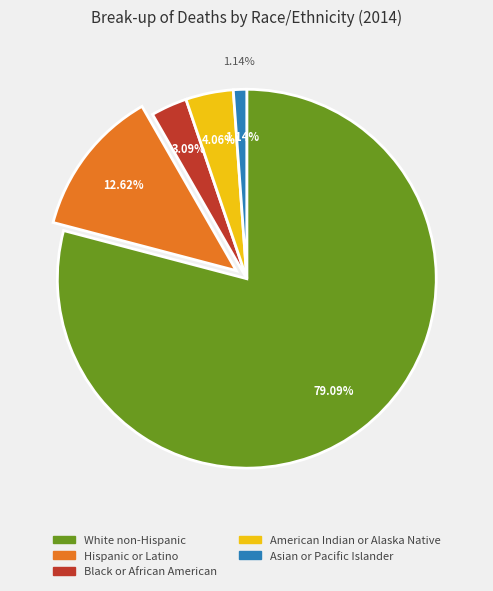

Does Hispanic or Latino account for over 50% of the chart?

No